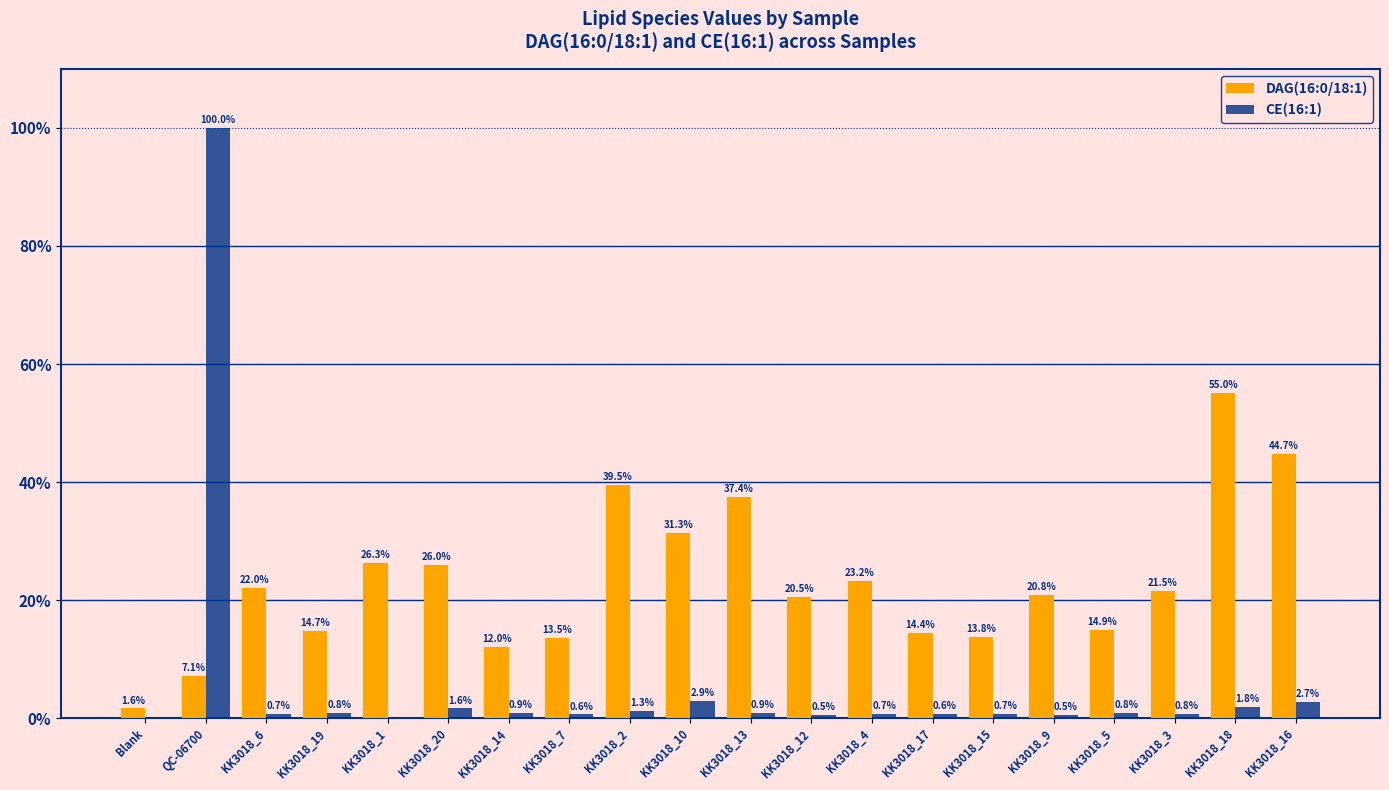

Between KK3018_4 and KK3018_16, which series saw the biggest shift?

DAG(16:0/18:1)